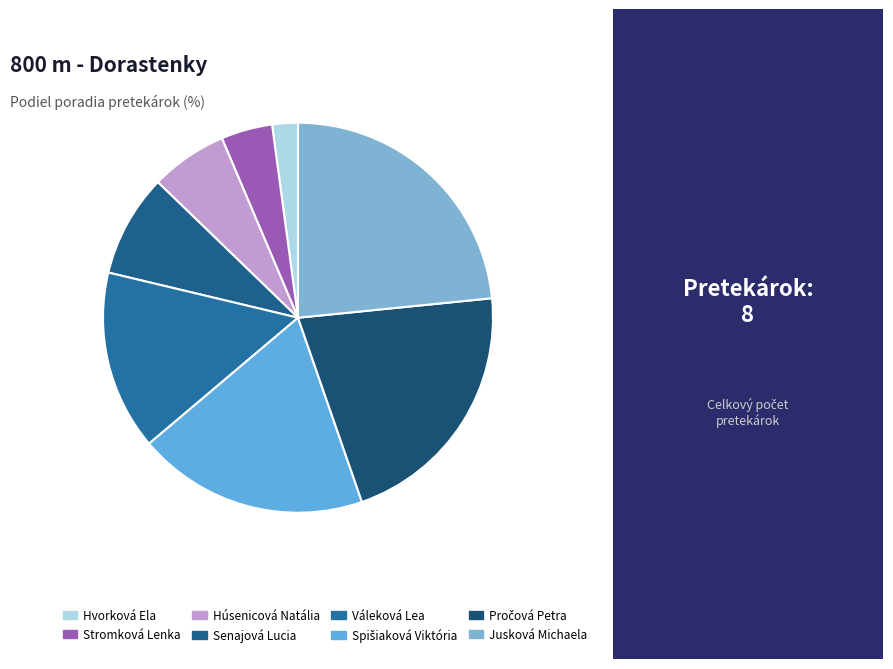

Is it true that Váleková Lea is 1% of the pie?

False